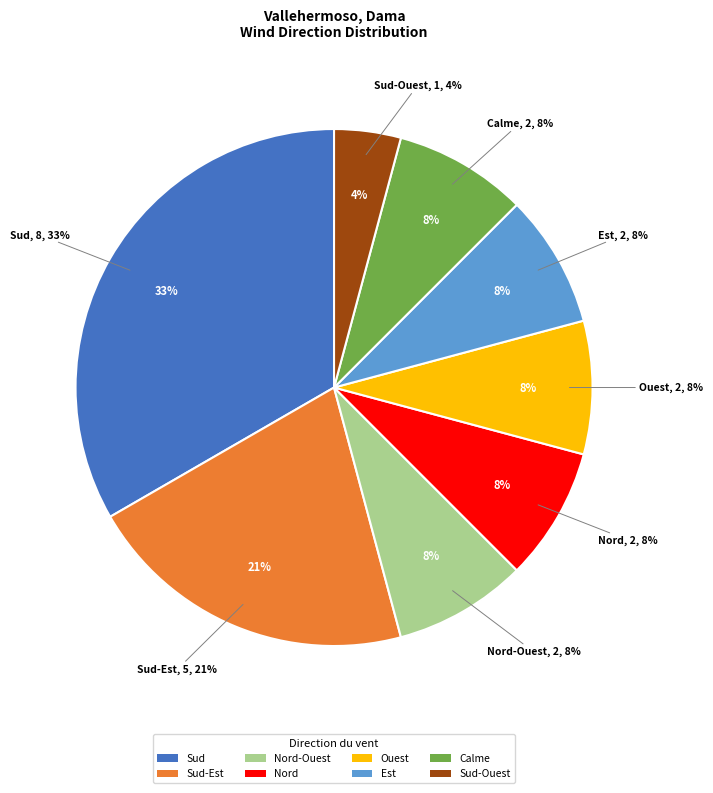

What is the ratio of the value at Nord to the value at Nord-Ouest?

1.0